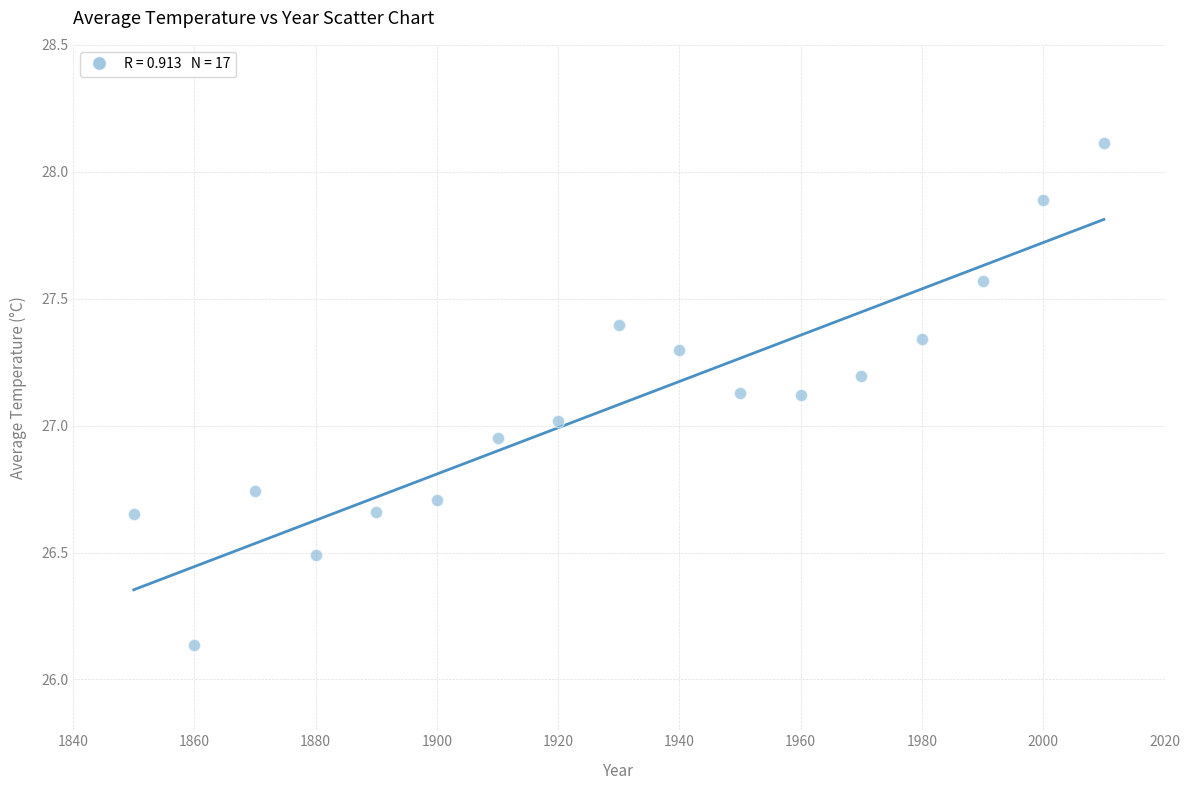

What is the range of Y values (max minus min)?

2.0